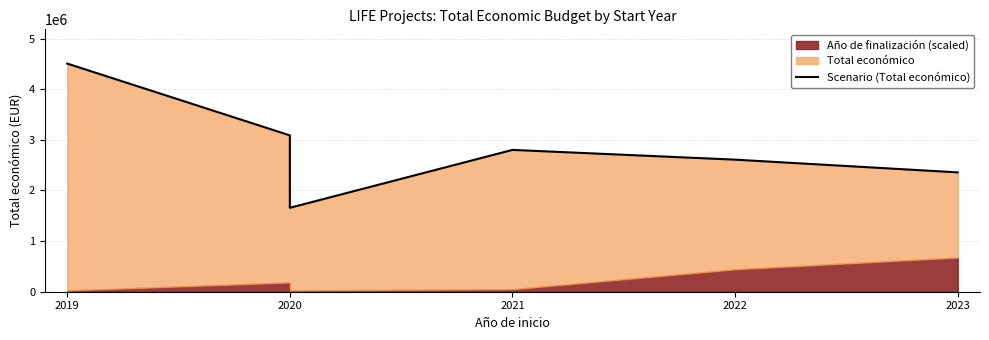

What is the value of the 6th point from the left?

2357816.8